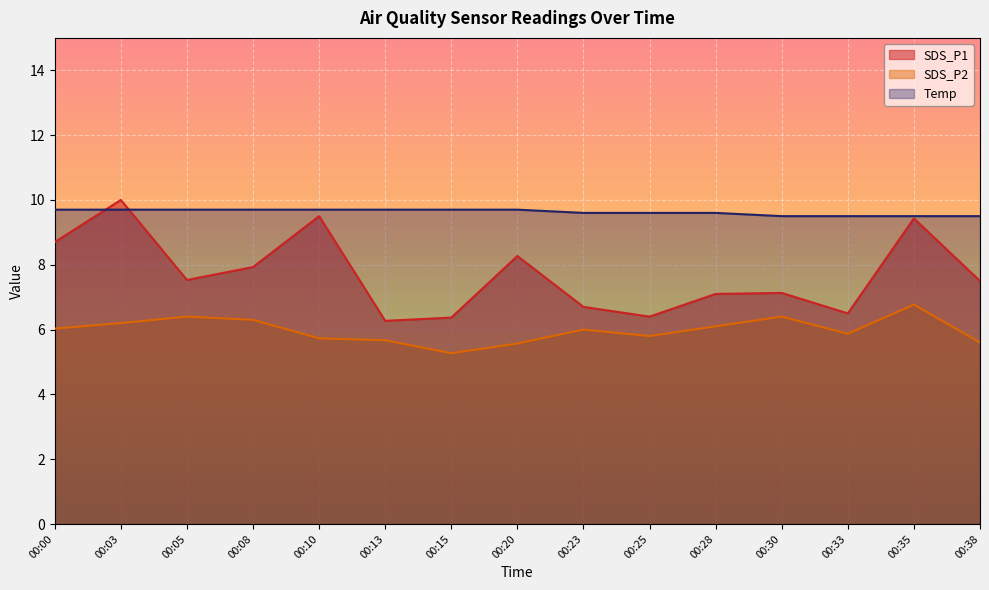

How many interior local valleys does the SDS_P2 series have?

3